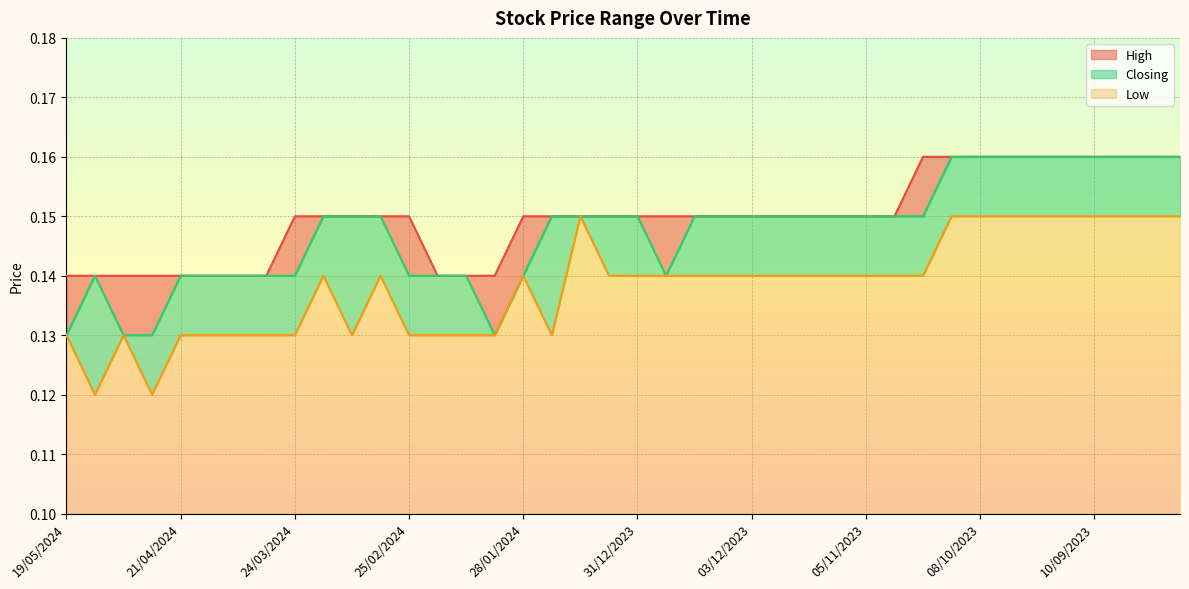

Which has a higher value, 01/10/2023 or 31/03/2024?

01/10/2023